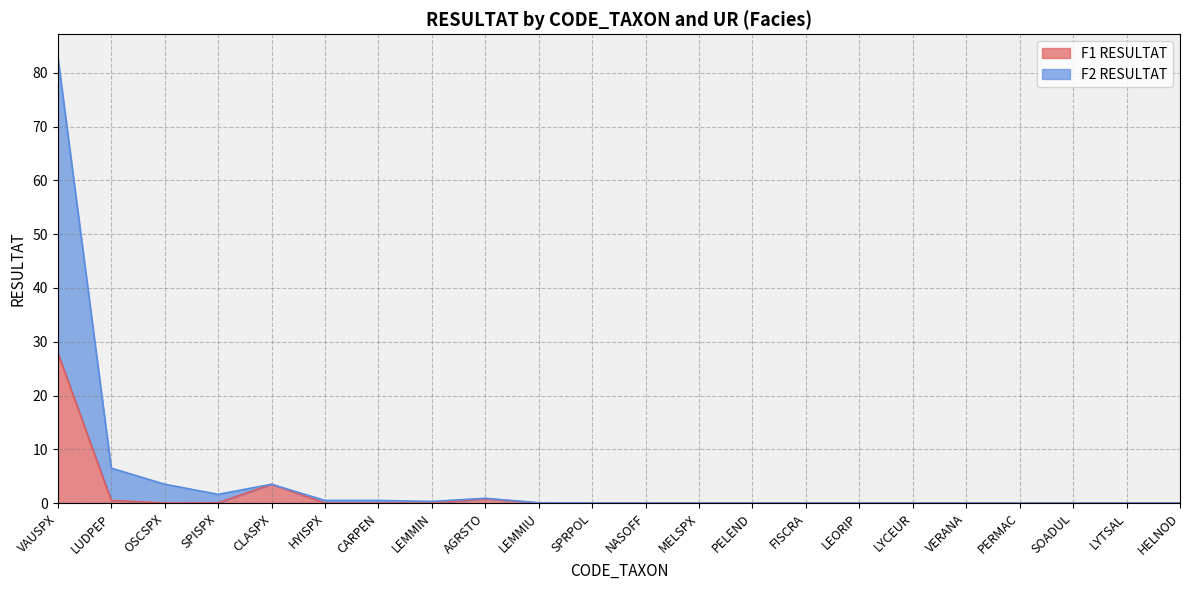

Which series has the widest spread of values?

F2 RESULTAT